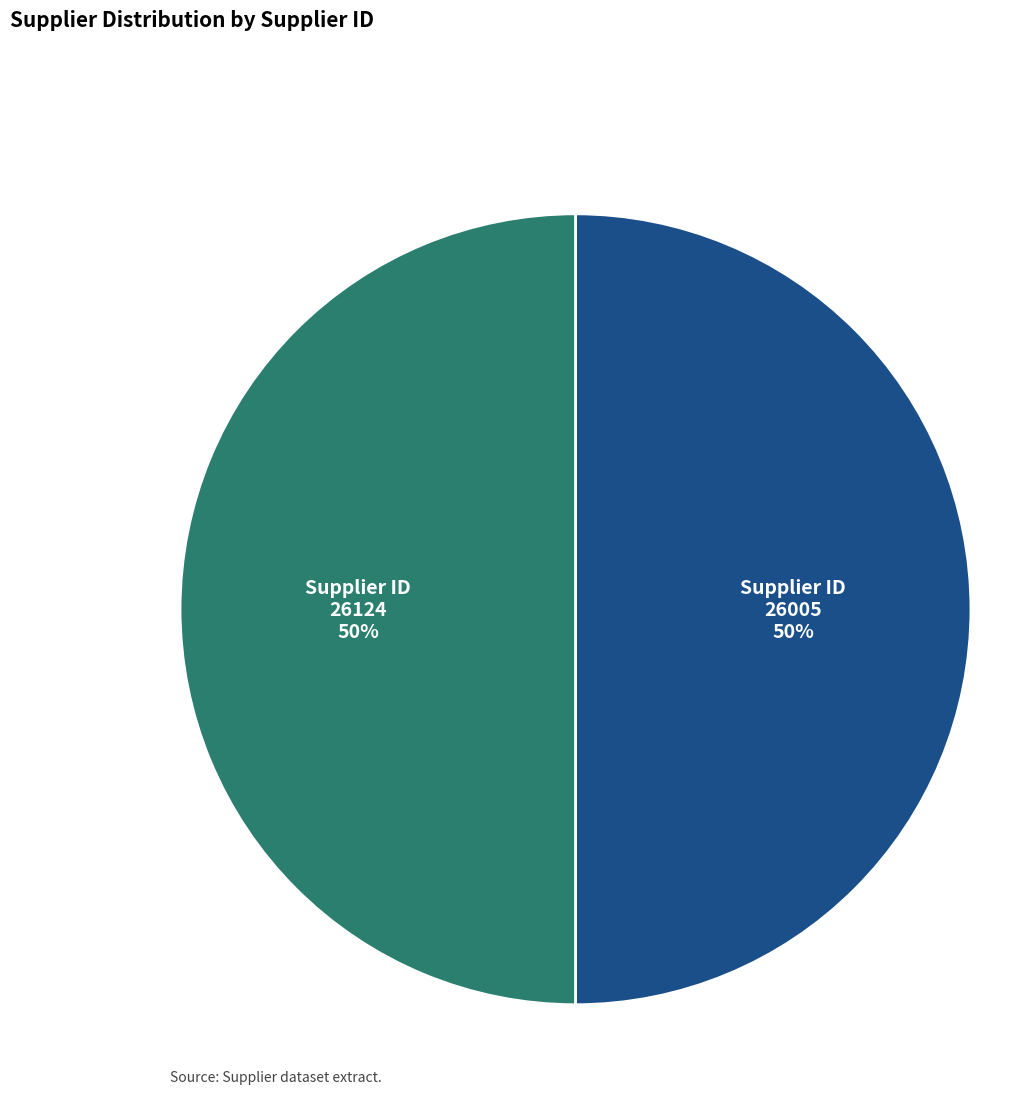

Is the sum of Supplier ID 26124 and Supplier ID 26005 greater than half?

Yes